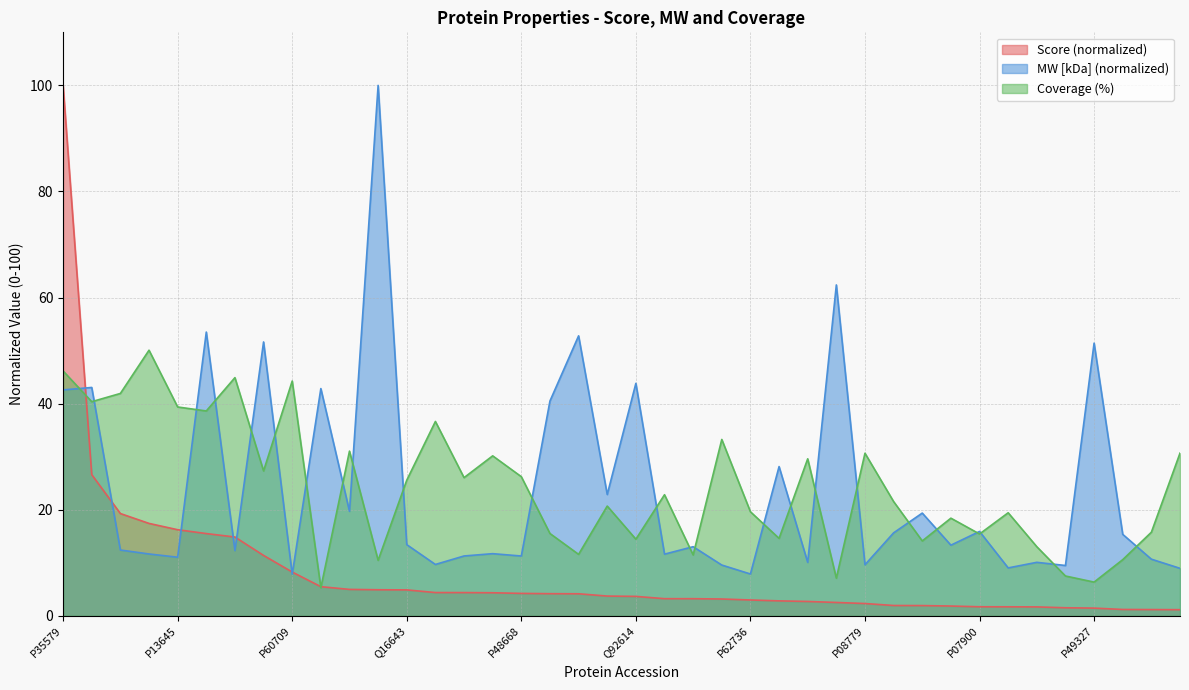

What is the lowest value of the Coverage (%) series?

5.3